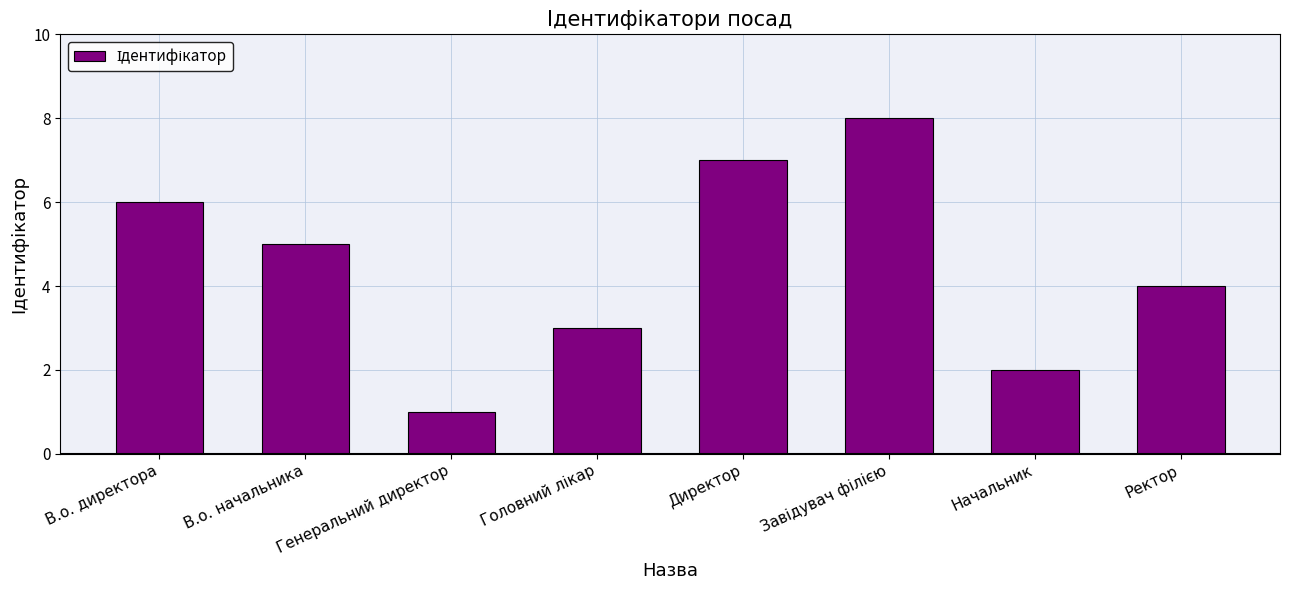

What is the label of the 2nd bar from the left?

В.о. начальника